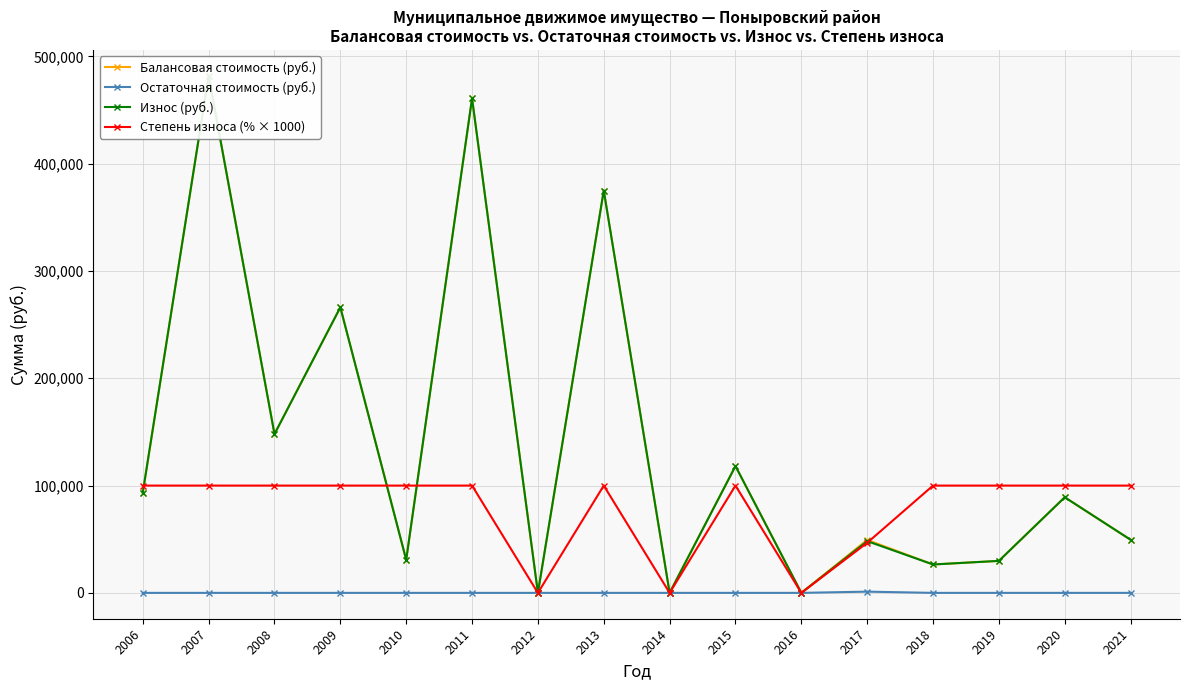

Which series has the widest spread of values?

Балансовая стоимость (руб.)